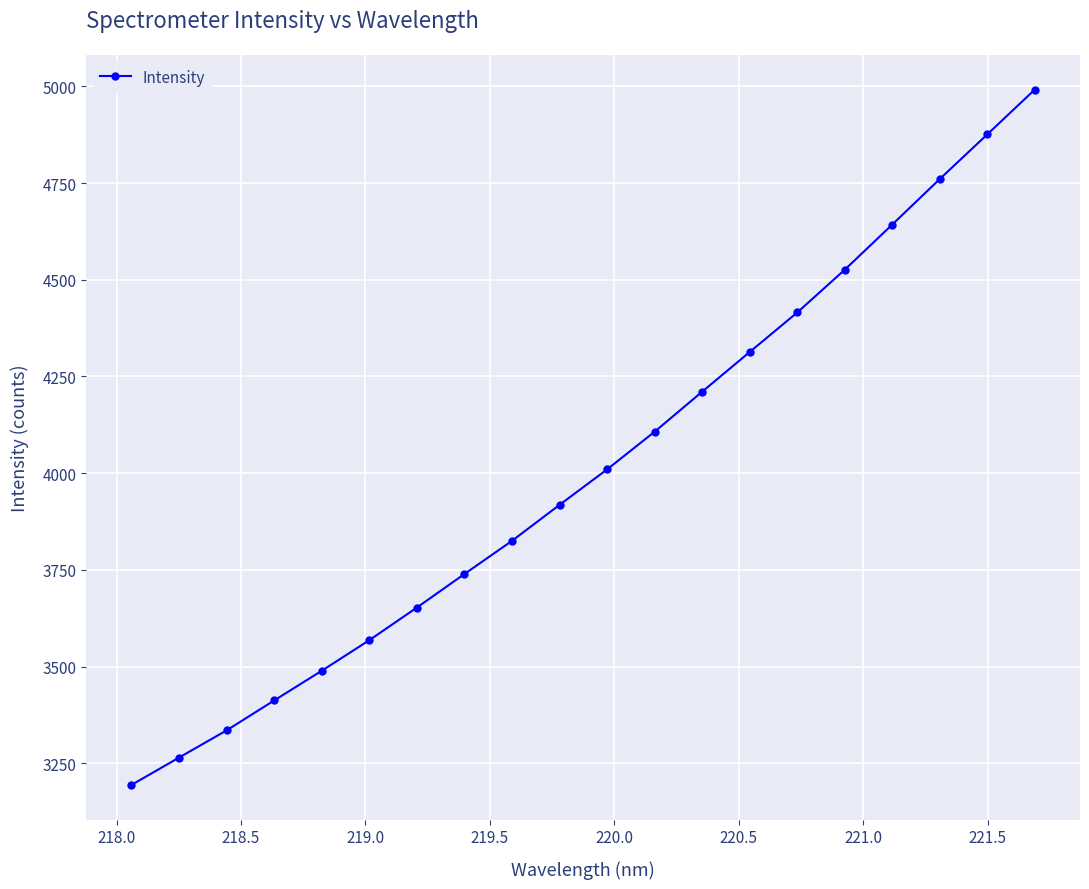

What is the smallest value displayed?

3194.0